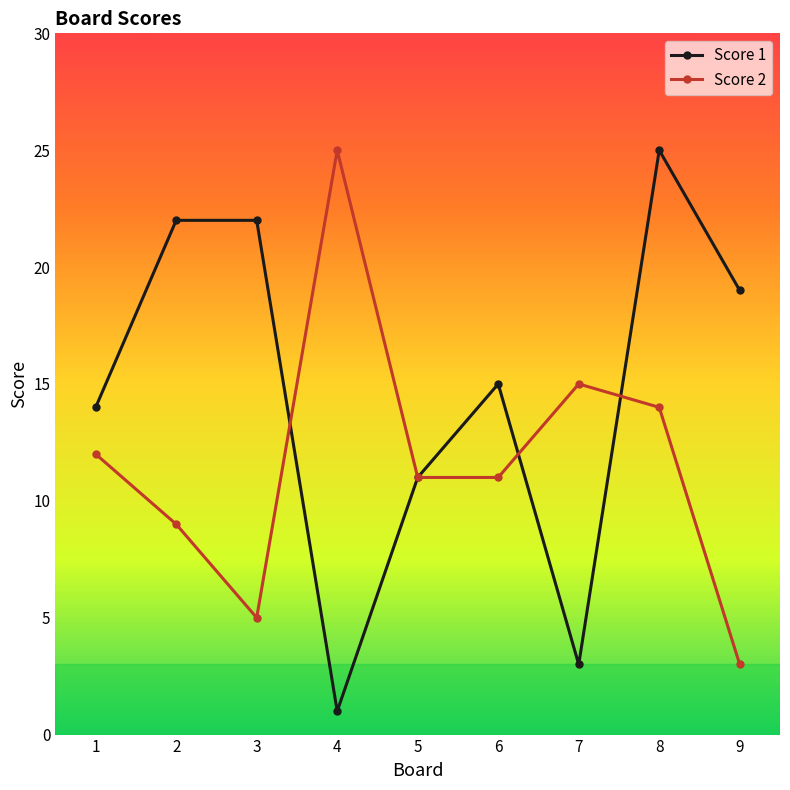

In Score 1, how many points are lower than both neighbors (excluding endpoints)?

2